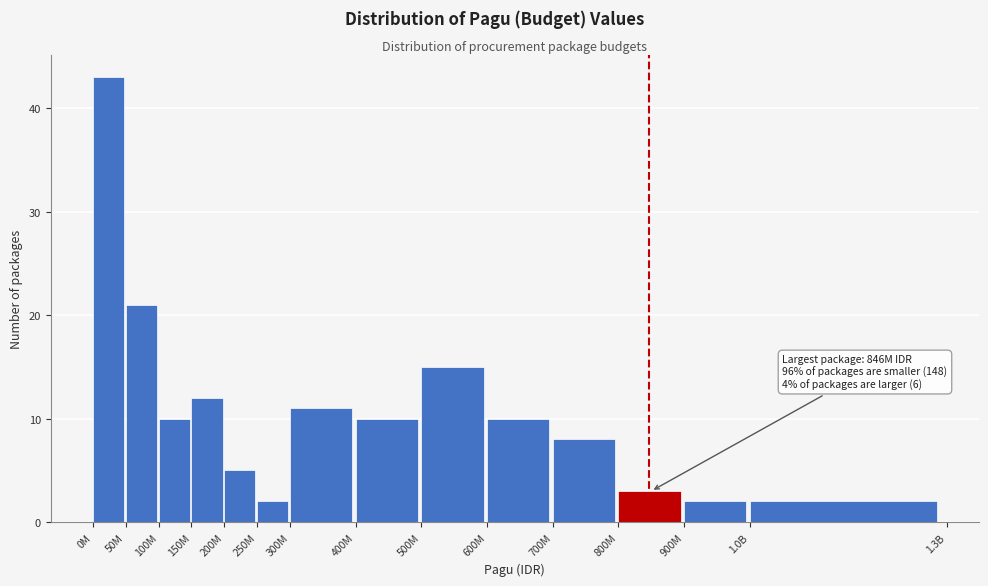

Reading right to left, transcribe all the data shown in this chart.

1.0B=2	900M=2	800M=3	700M=8	600M=10	500M=15	400M=10	300M=11	250M=2	200M=5	150M=12	100M=10	50M=21	0M=43